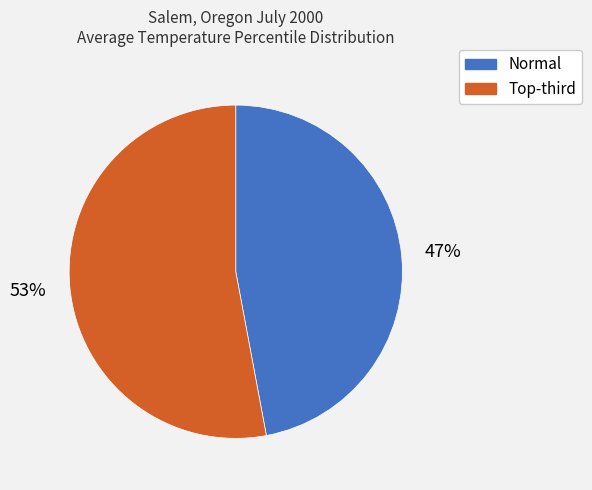

Does Normal account for over 50% of the chart?

No